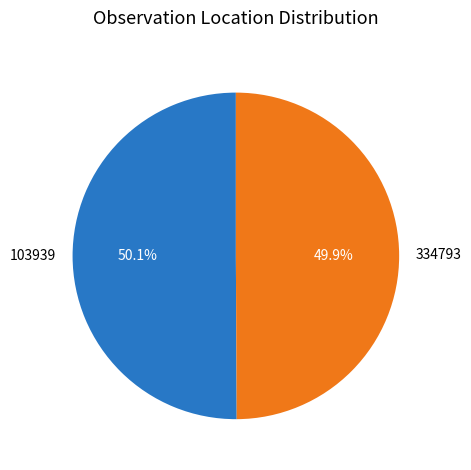

To the nearest percent, what portion does 334793 represent?

50%